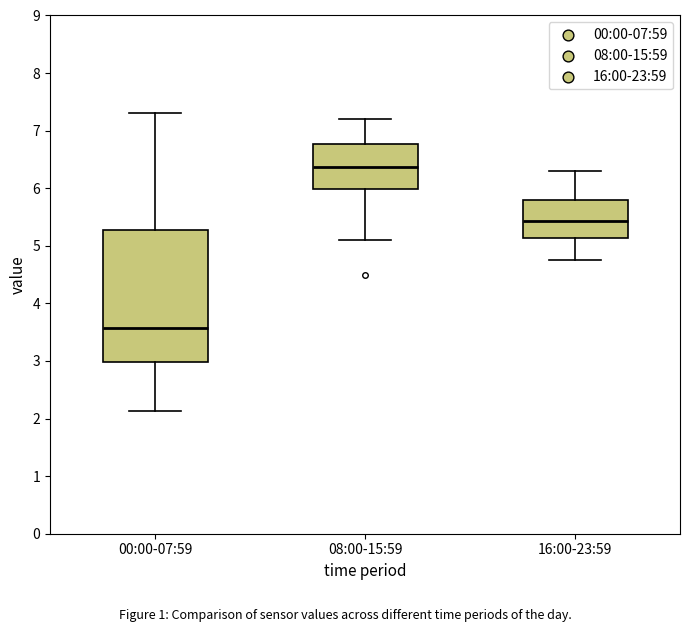

Reading left to right, read every box against the y-axis: the position of its median line, the range the box covers, and the ends of its whiskers. The values are not printed on the chart, so give them approximately, as read against the axis.

00:00-07:59: median 3.6, box 3.0 to 5.3, whiskers 2.1 to 7.3
08:00-15:59: median 6.4, box 6.0 to 6.8, whiskers 5.1 to 7.2
16:00-23:59: median 5.4, box 5.1 to 5.8, whiskers 4.8 to 6.3